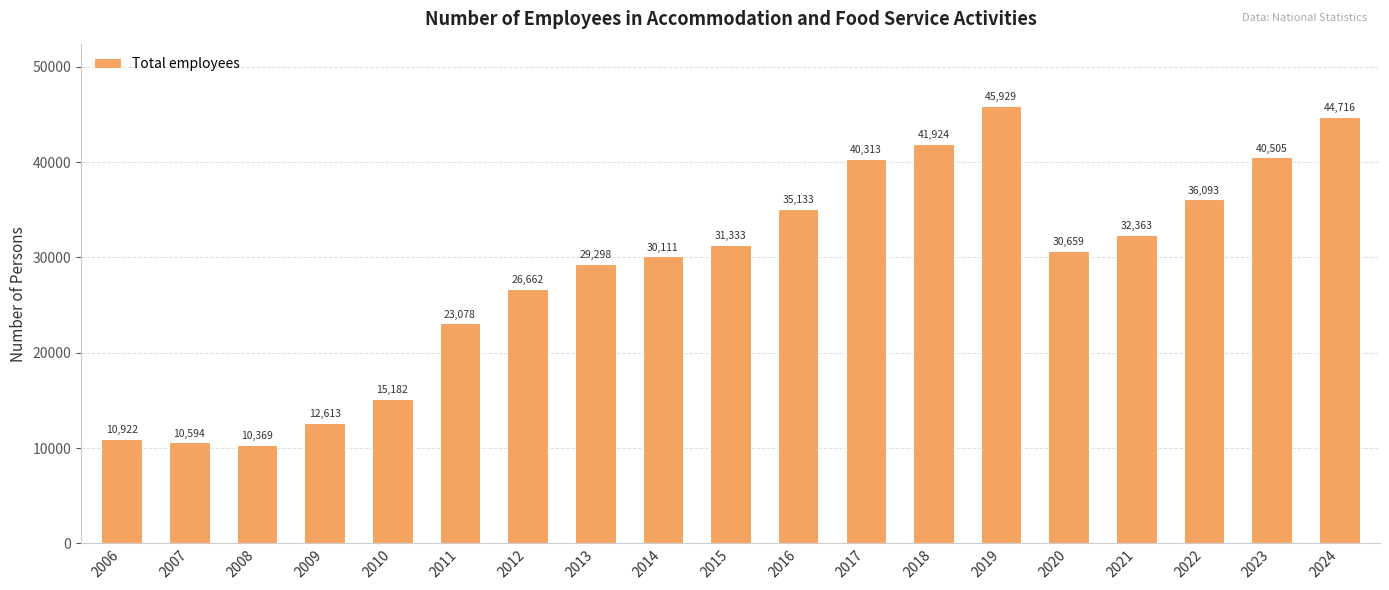

What is the sum of the values at 2010 and 2008?

25551